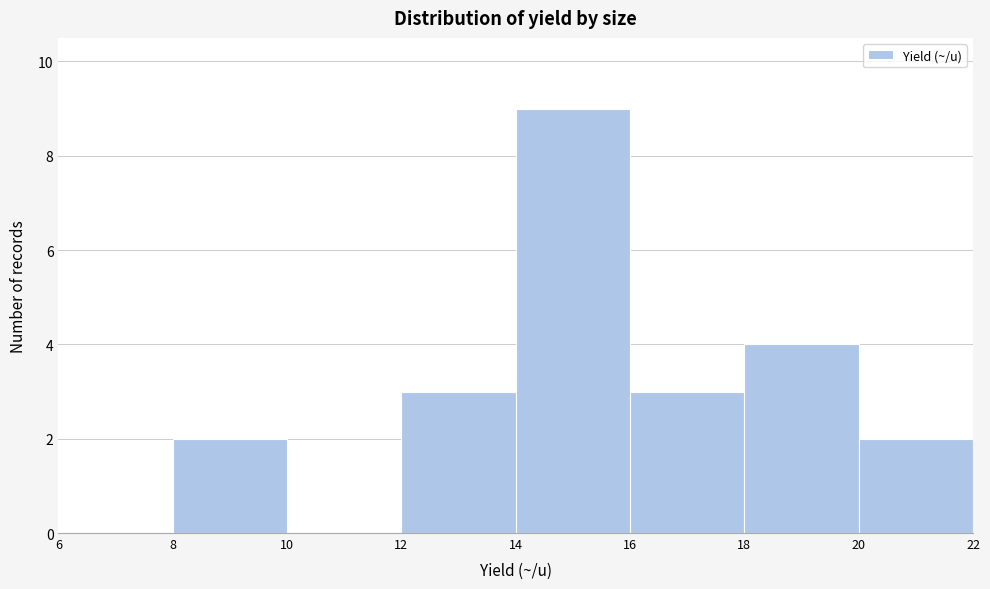

Reading left to right, list every bar in this chart as the range it spans on the x-axis followed by its height. The values are not printed on the chart, so give them approximately, as read against the axis.

6 to 8: 0
8 to 10: 2
10 to 12: 0
12 to 14: 3
14 to 16: 9
16 to 18: 3
18 to 20: 4
20 to 22: 2